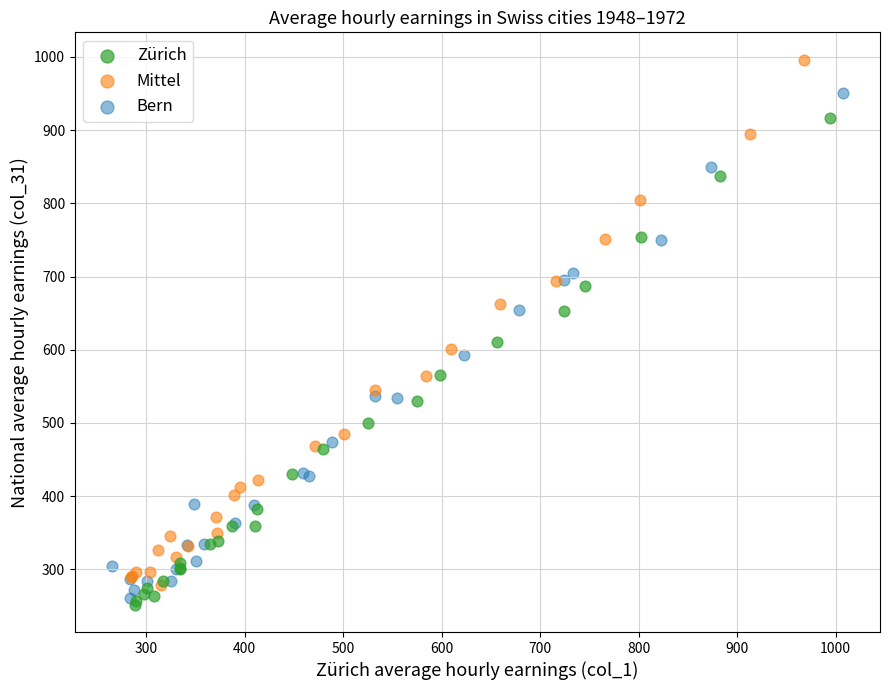

Which series has the largest Y range (max minus min)?

Mittel